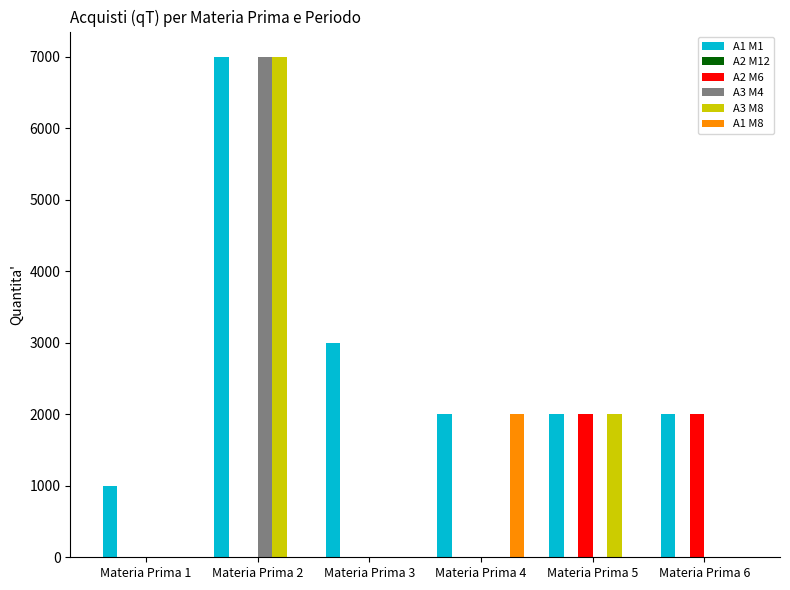

Are the bars horizontal?

No